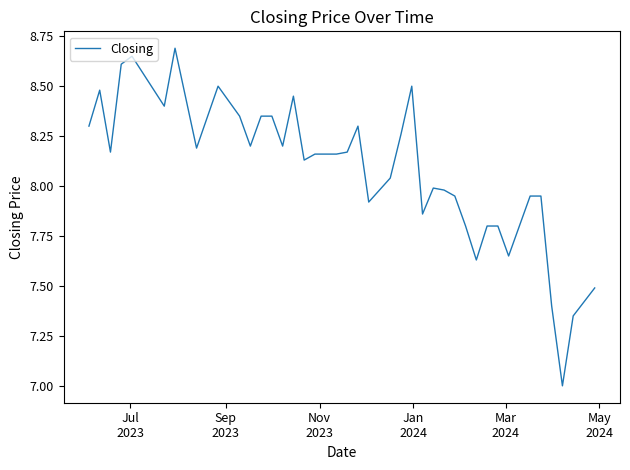

What is the difference between the maximum and minimum values?

1.7